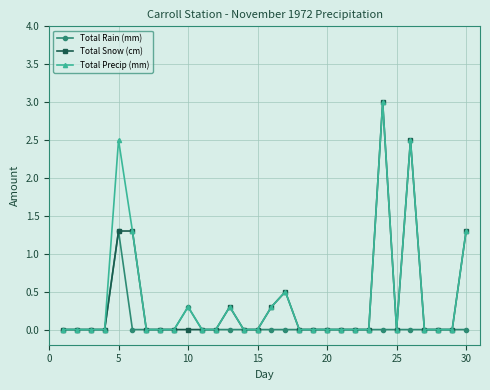

At how many categories does at least one series exceed 2?

3